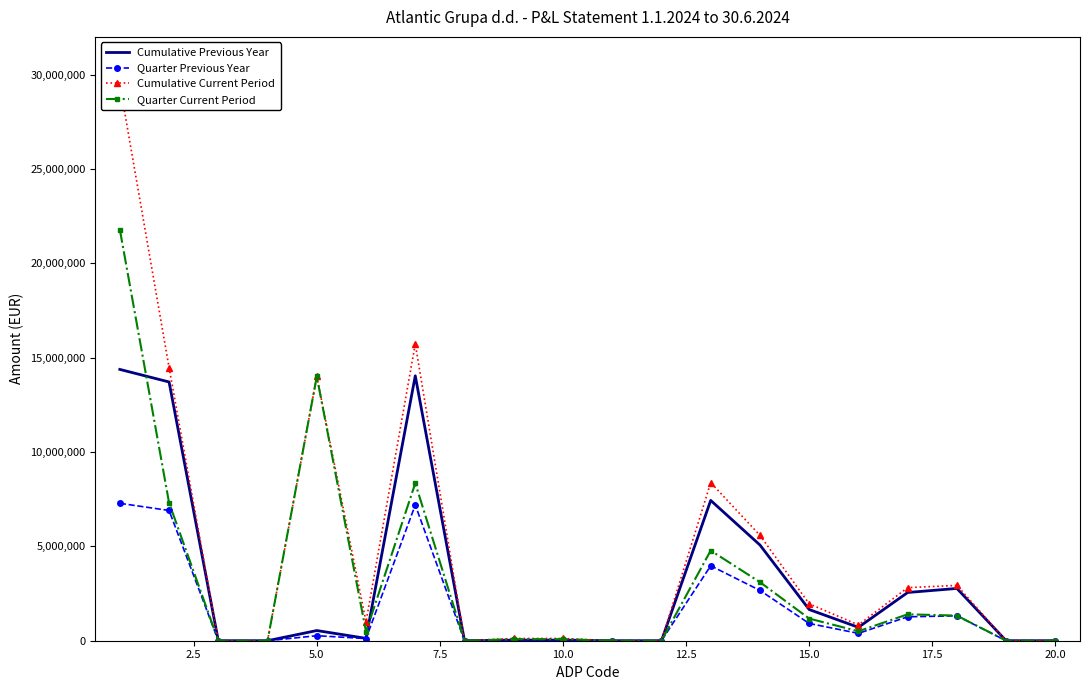

How many series are shown in this chart?

4